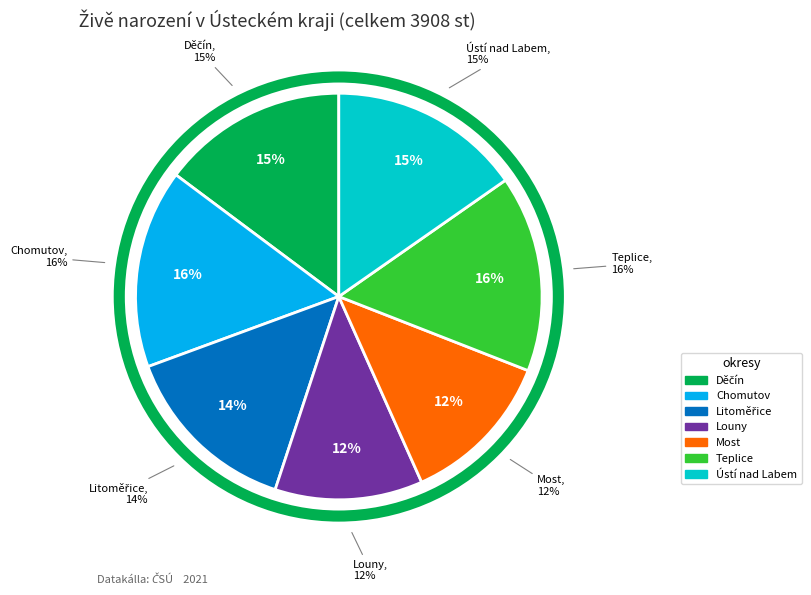

What is the change in value from Louny to Teplice?

+152